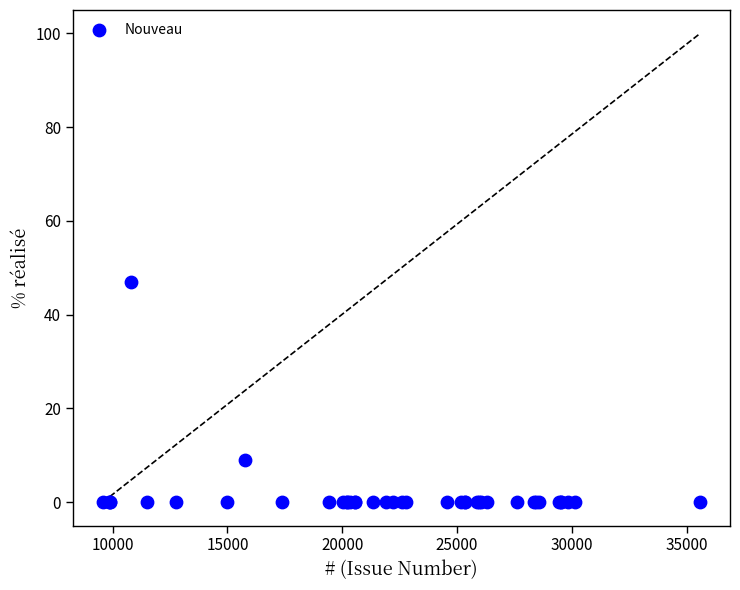

What Y value in the scatter plot is closest to 23?

9